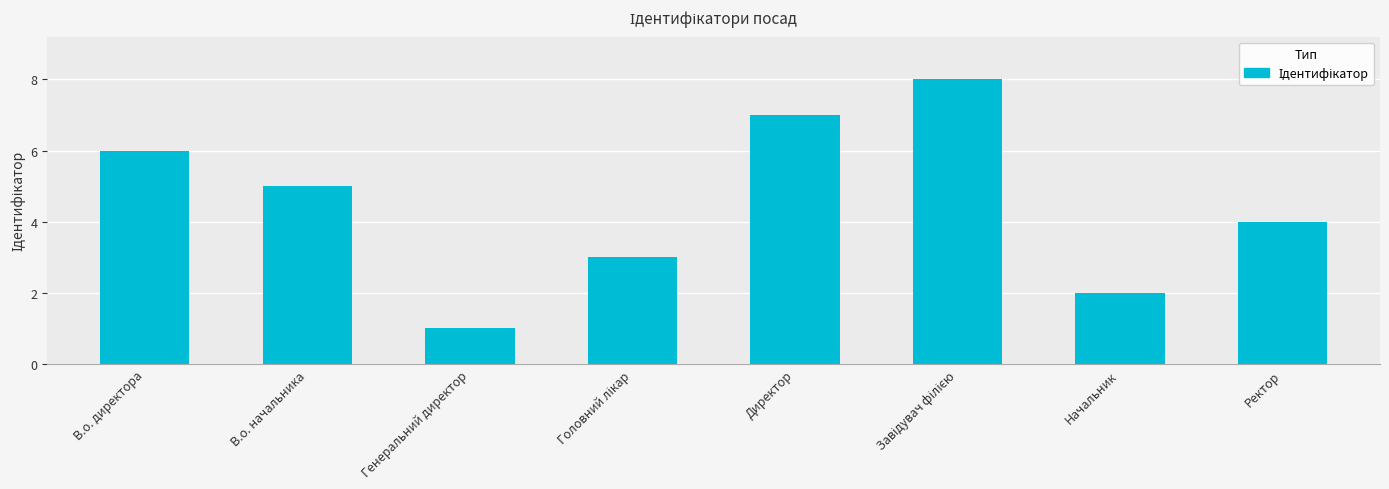

Count the values in the range 3 to 7.

5